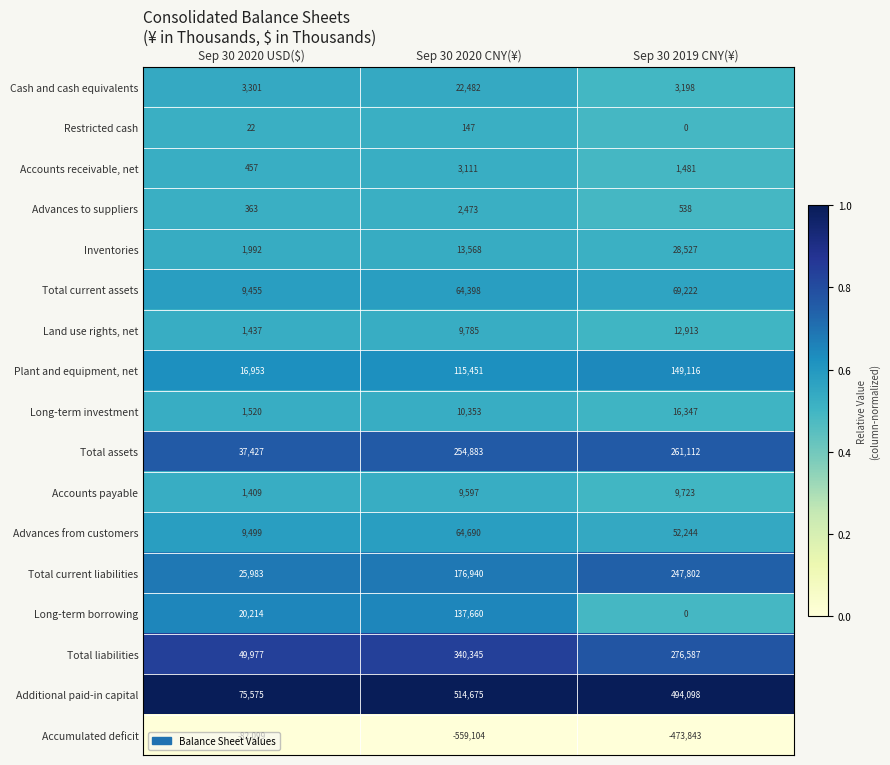

True or false: Long-term investment has a value of 10353 at Sep 30 2020 CNY(¥).

True